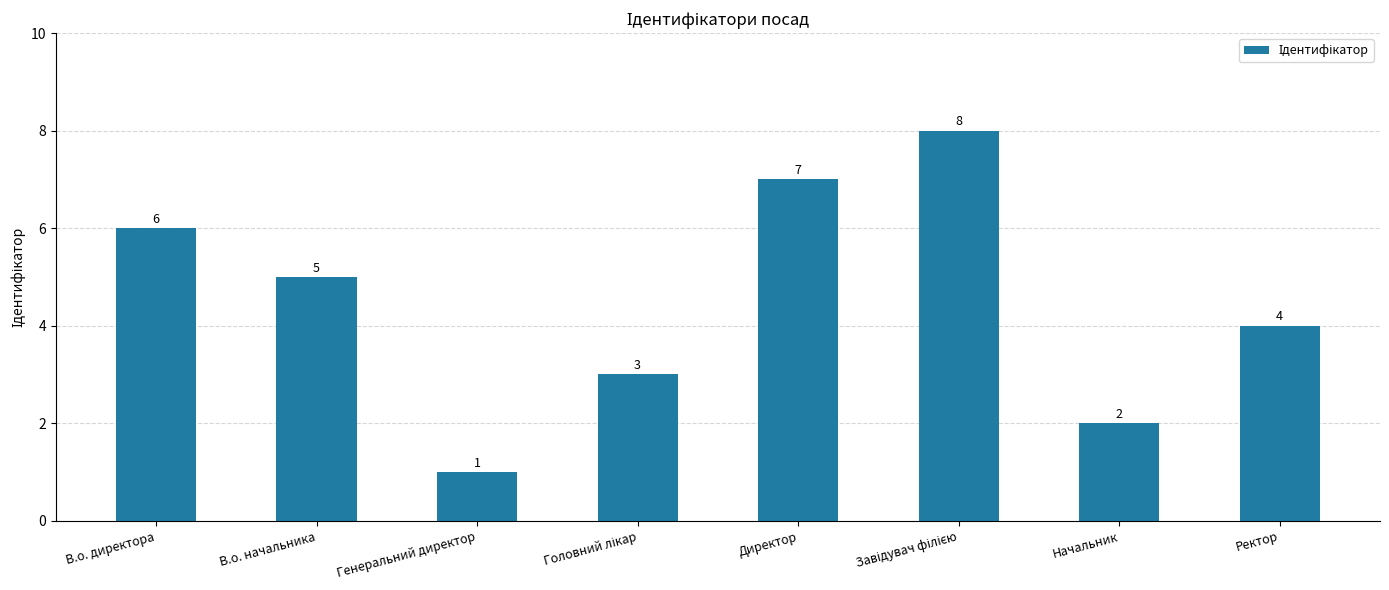

What is the difference between the maximum and minimum values?

7